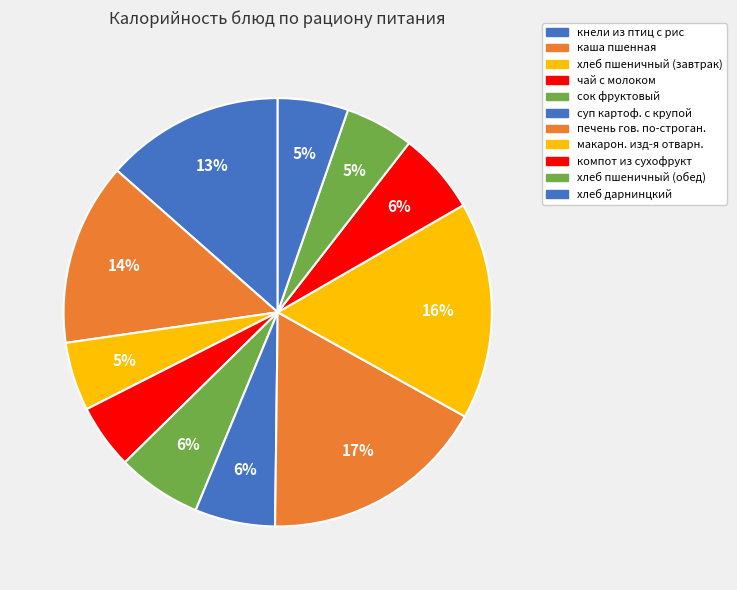

True or false: суп картоф. с крупой accounts for 6% of the total.

True